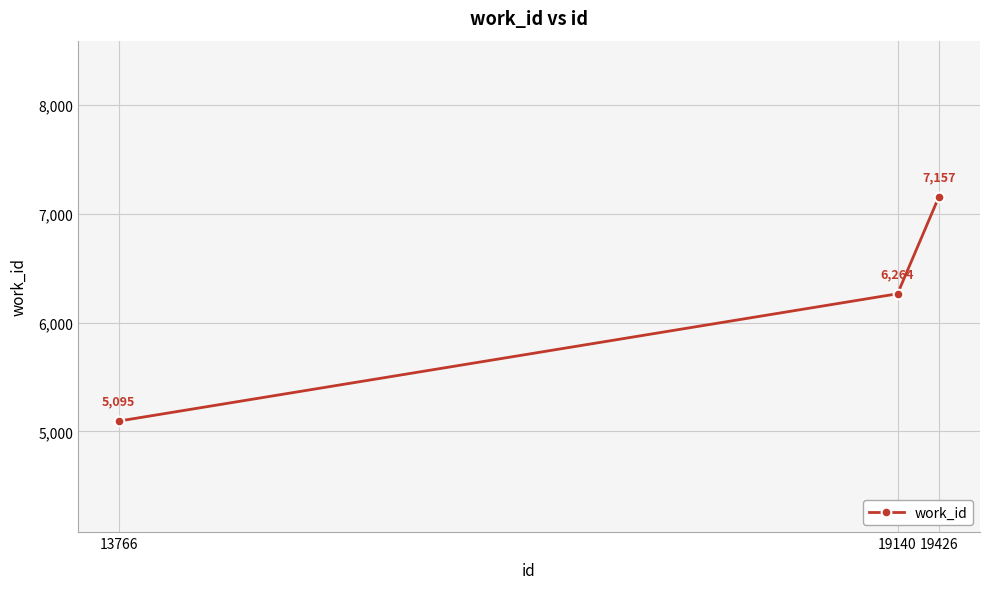

What is the approximate value at 19426?

7157